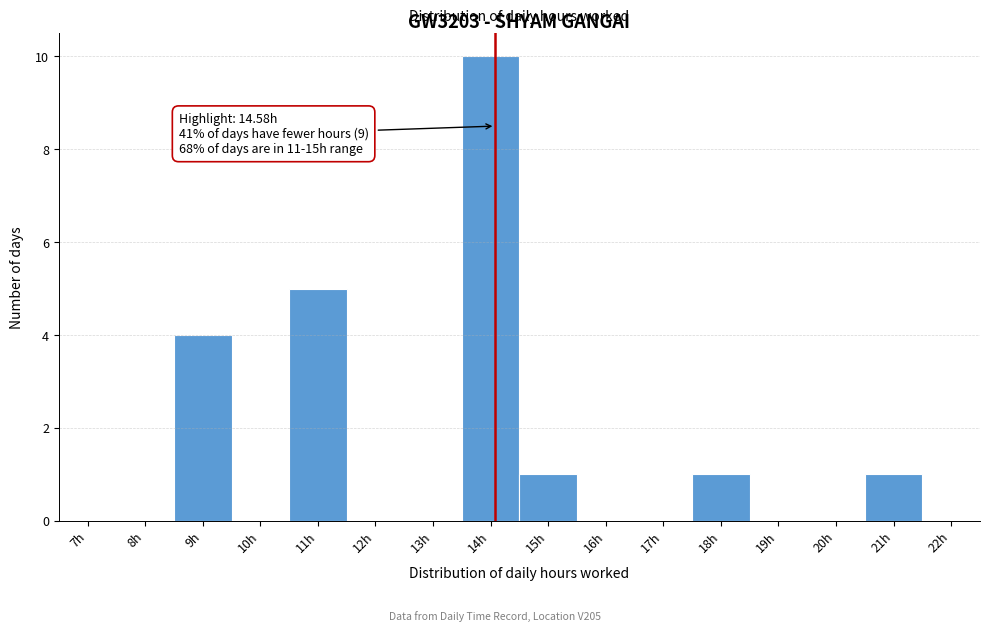

Reading left to right, extract all data points from this chart.

7h=0	8h=0	9h=4	10h=0	11h=5	12h=0	13h=0	14h=10	15h=1	16h=0	17h=0	18h=1	19h=0	20h=0	21h=1	22h=0